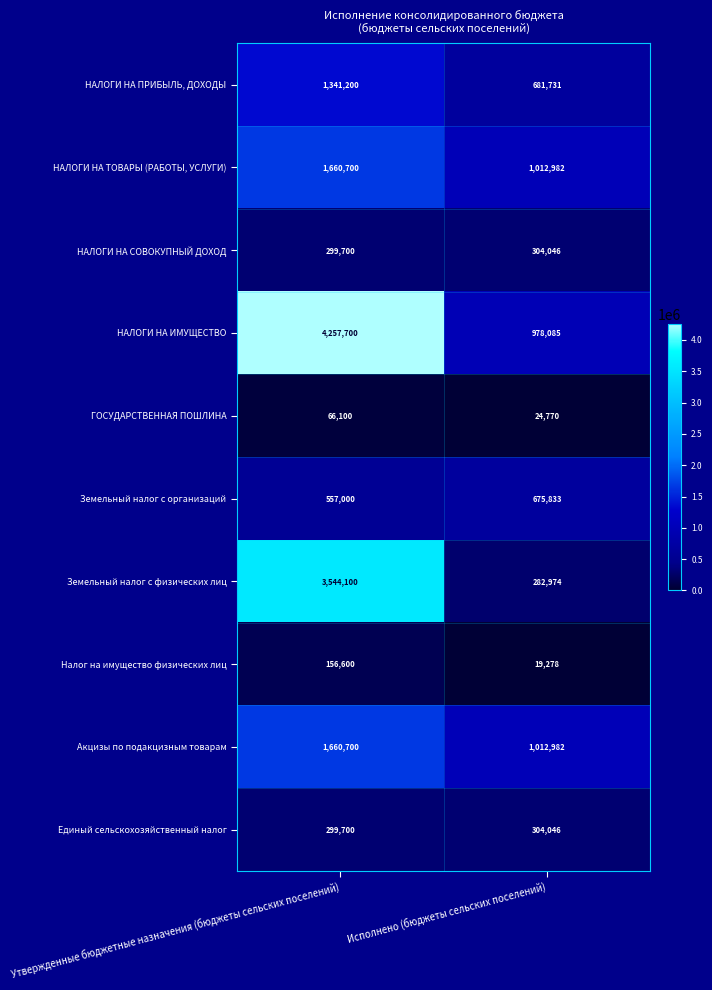

The Единый сельскохозяйственный налог series shows 304046 at Исполнено (бюджеты сельских поселений). True or false?

True